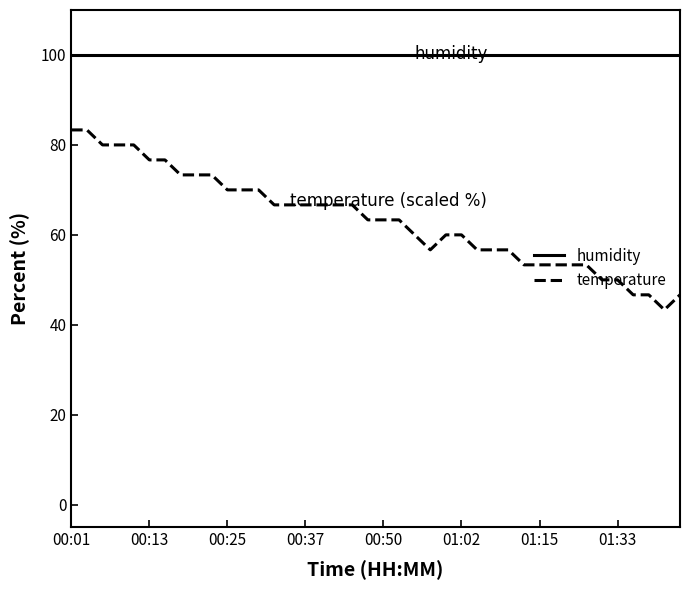

True or false: humidity and temperature intersect in this chart.

False